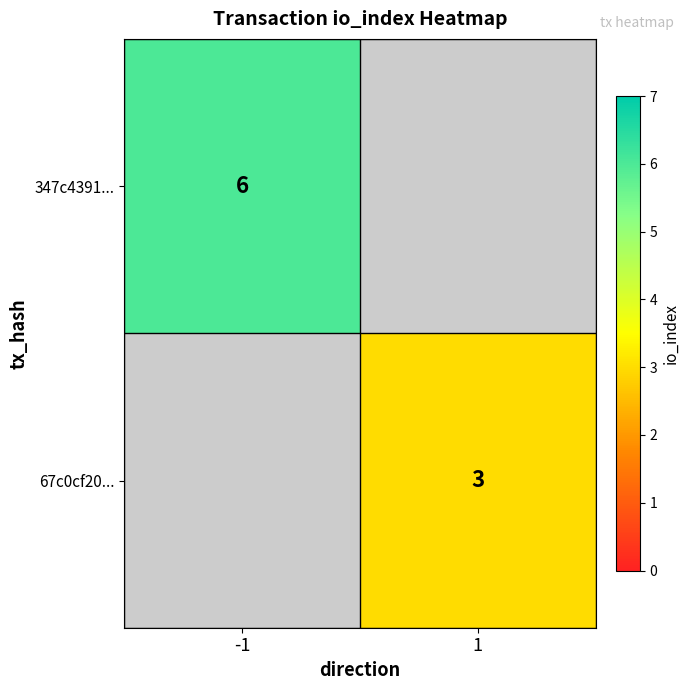

Between 1 and -1, which is larger?

-1